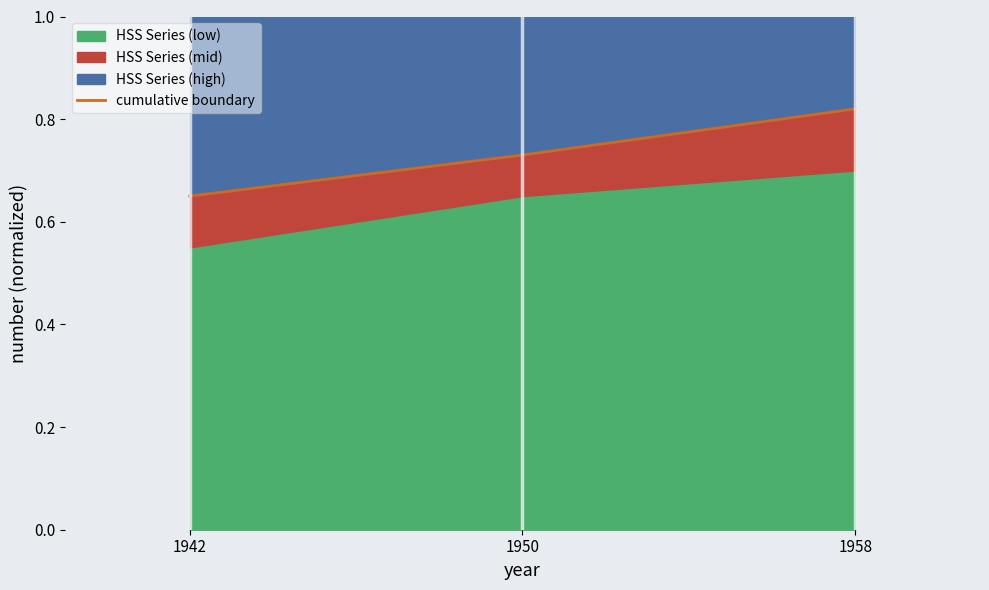

What is the difference between the values at 1950 and 1958?

0.1